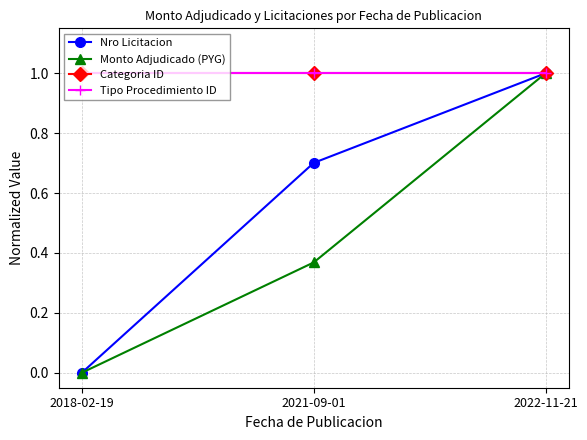

Is it true that Tipo Procedimiento ID equals 1.5 at 2021-09-01?

False